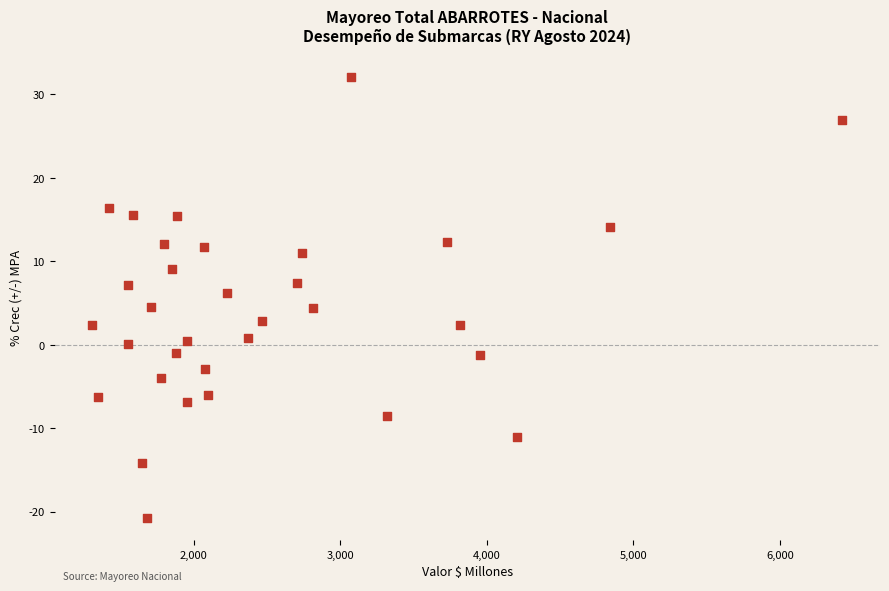

What is the range of X values (max minus min)?

5118.7